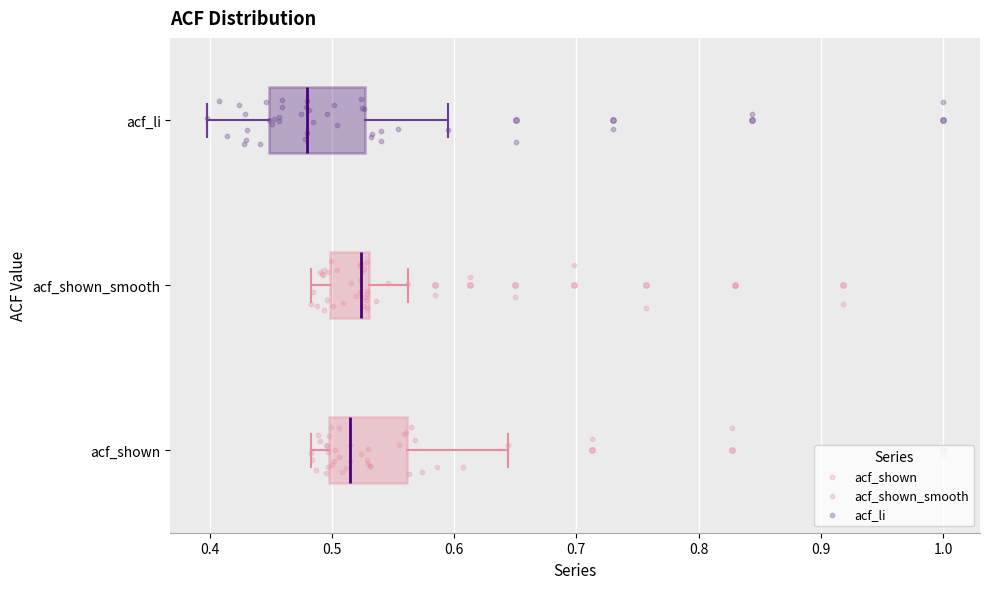

Reading bottom to top, transcribe this box plot: for each box, give where its median line is, the range the box spans, and where its two whiskers end, as read against the x-axis. The values are not printed on the chart, so give them approximately, as read against the axis.

acf_shown: median 0.52, box 0.50 to 0.56, whiskers 0.48 to 0.64
acf_shown_smooth: median 0.52, box 0.50 to 0.53, whiskers 0.48 to 0.56
acf_li: median 0.48, box 0.45 to 0.53, whiskers 0.40 to 0.60